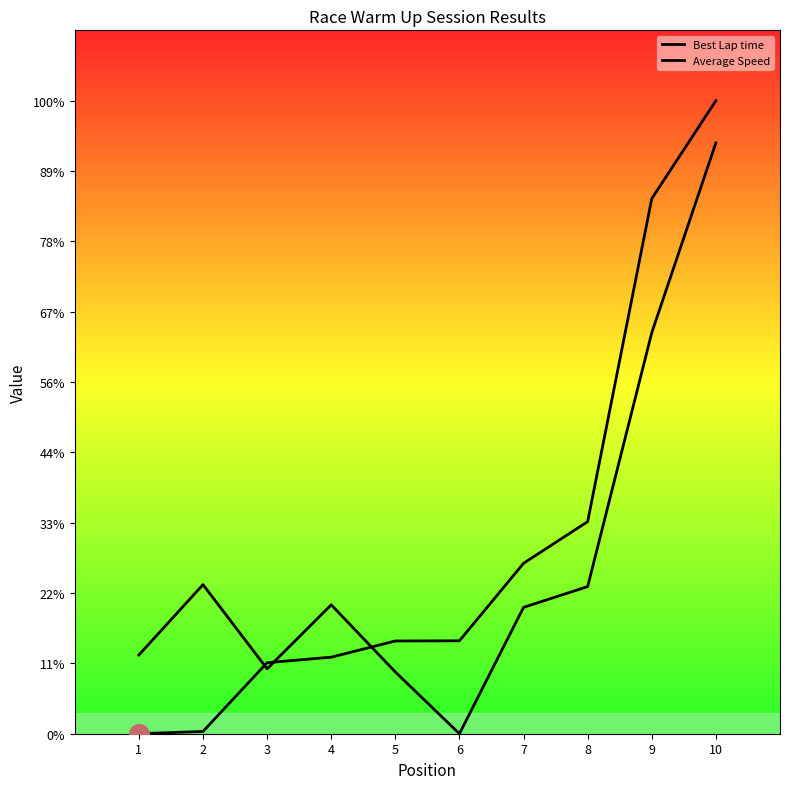

Which series reaches the minimum Y coordinate?

Best Lap time